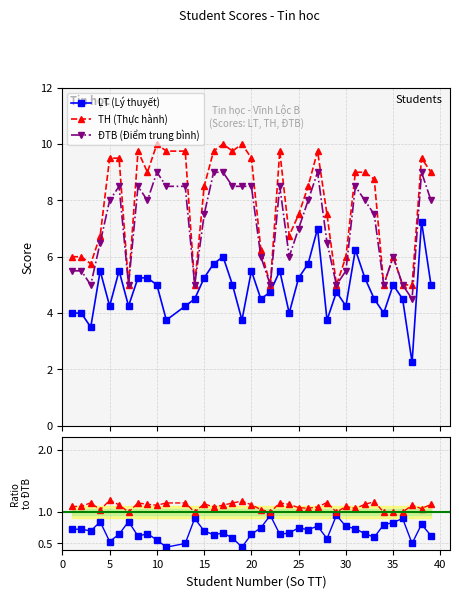

Does the chart display data point markers on the line(s)?

Yes